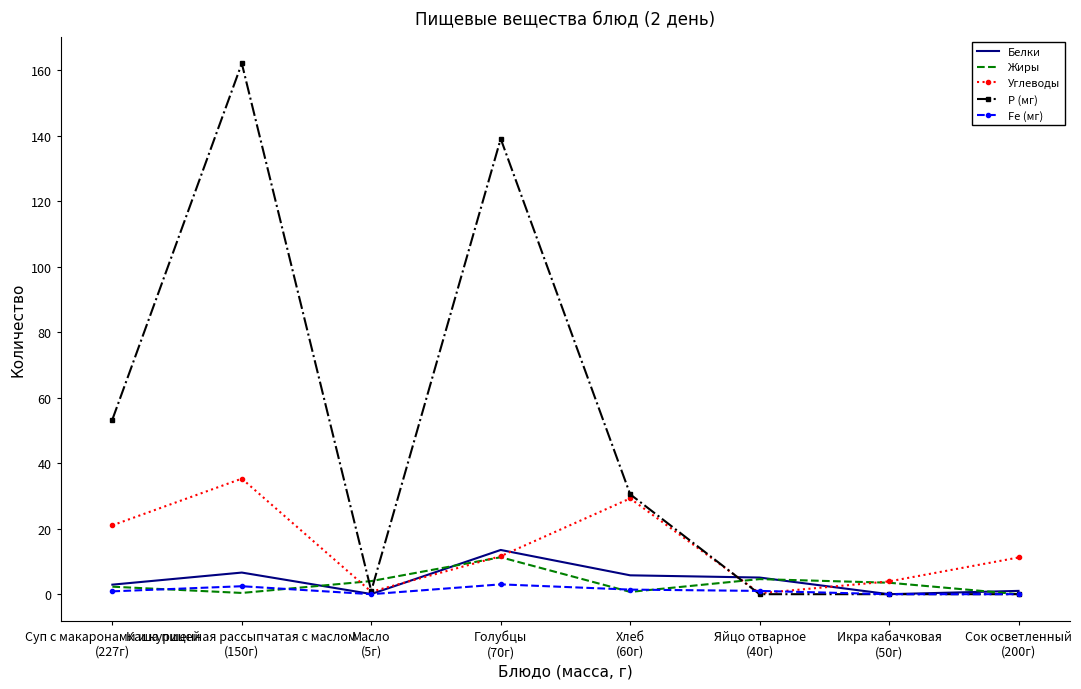

Which series has the widest spread of values?

Р (мг)